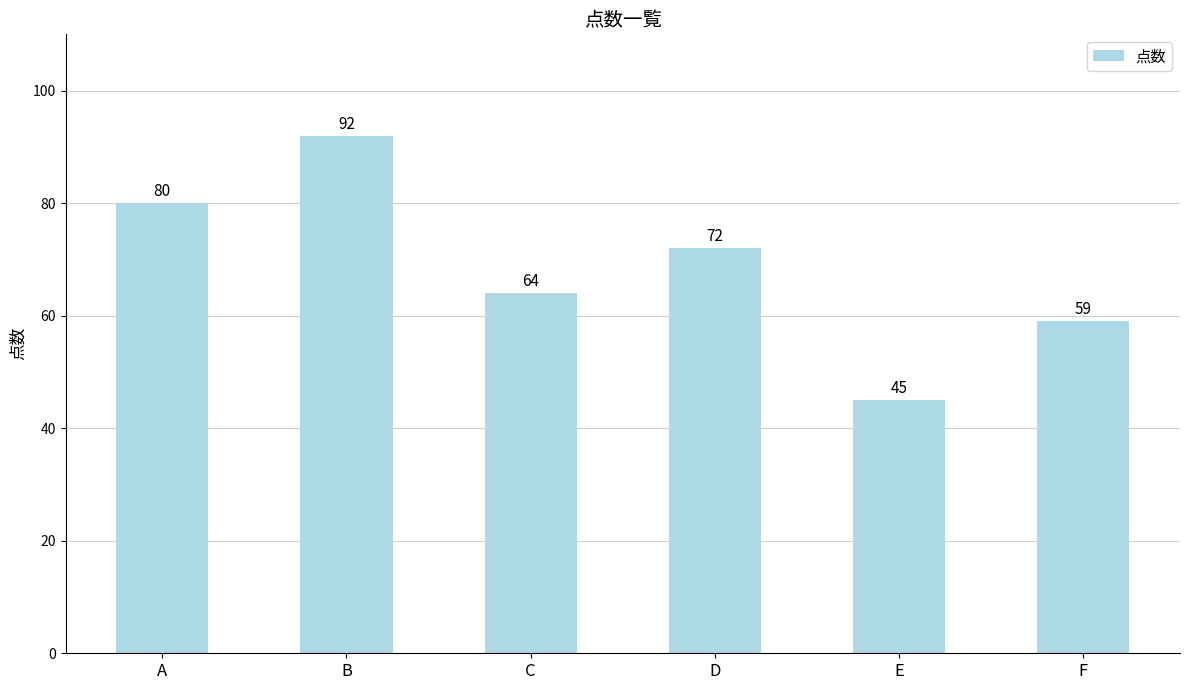

Count the values in the range 59 to 80.

4